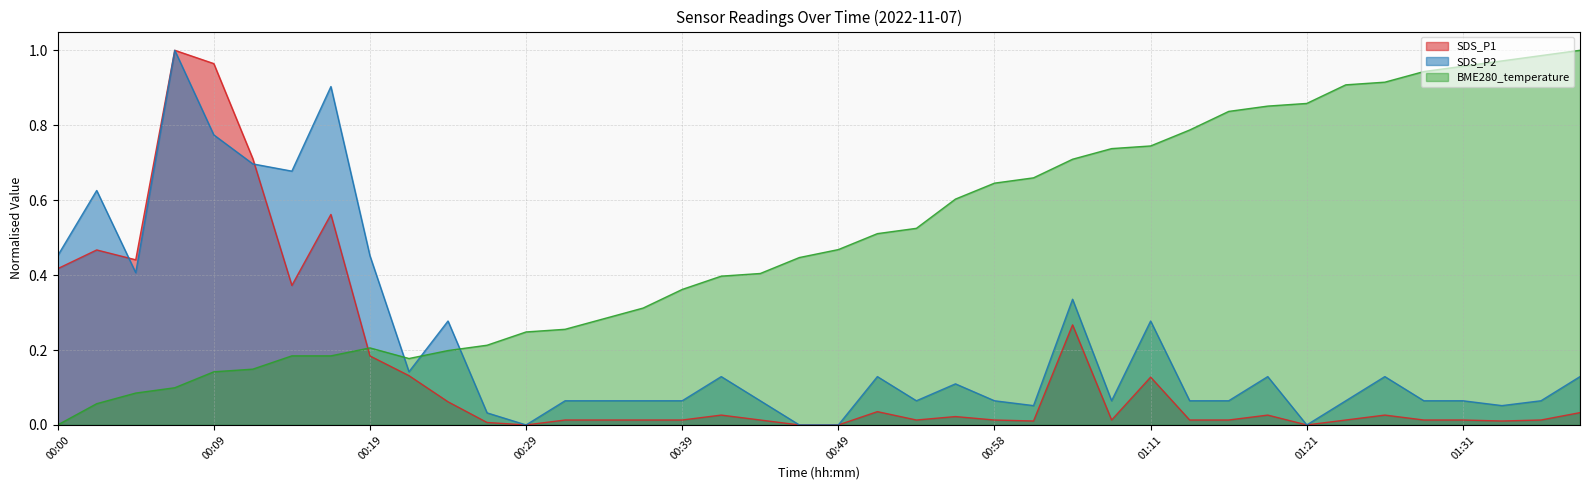

Where do SDS_P2 and BME280_temperature first cross each other?

00:19 and 00:22